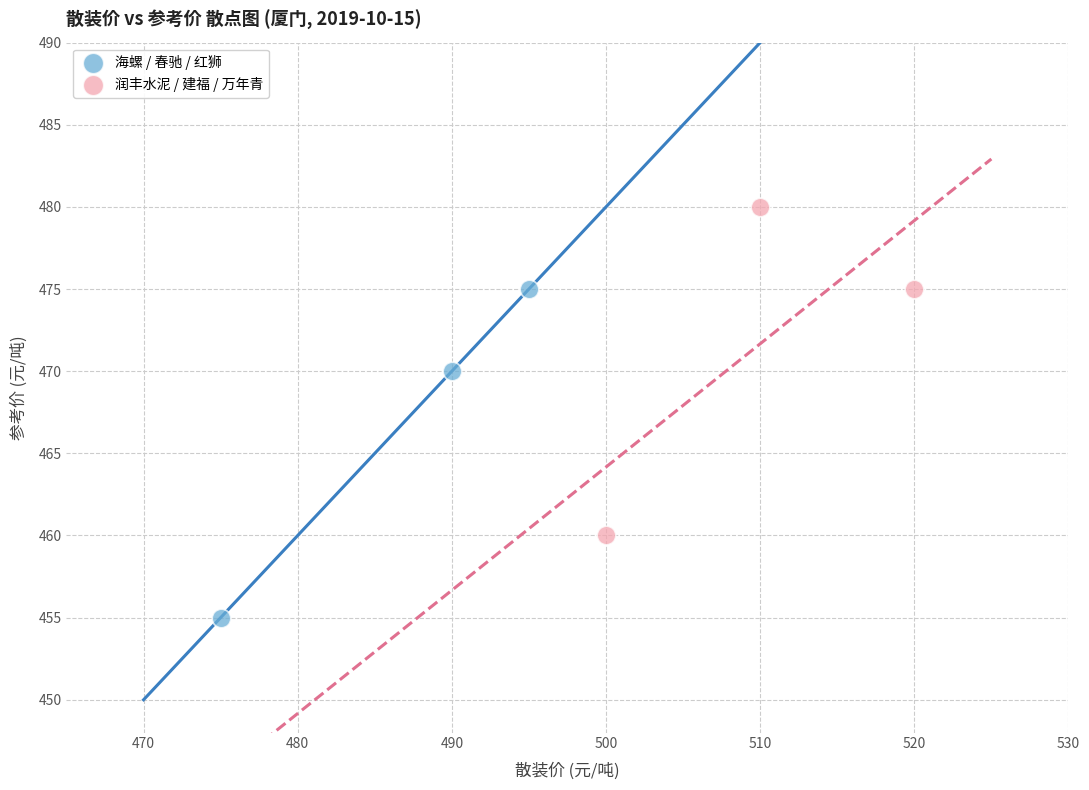

Which series contains the lowest Y value?

海螺 / 春驰 / 红狮